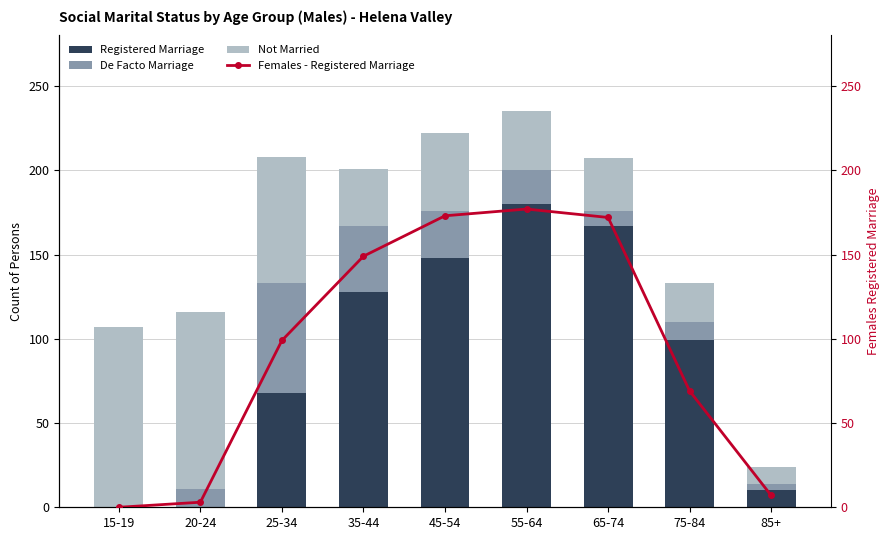

What are all the series names shown in the legend?

Registered Marriage, De Facto Marriage, Not Married, Females - Registered Marriage